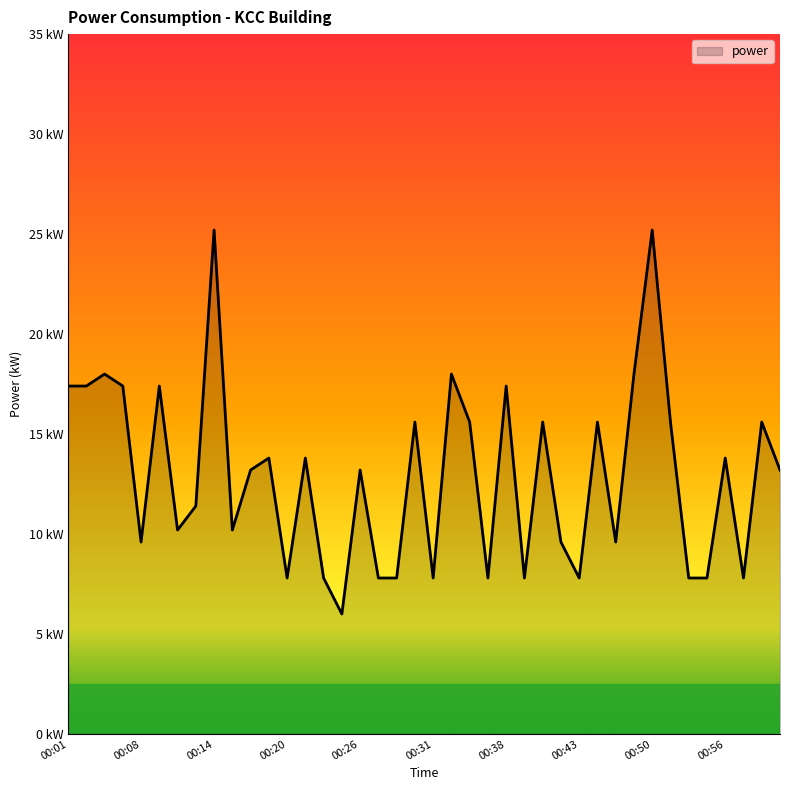

Does the chart have visible grid lines?

No